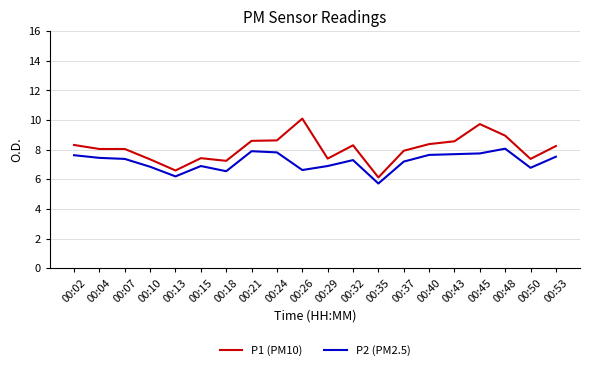

Which series changed the most between 00:32 and 00:35?

P1 (PM10)